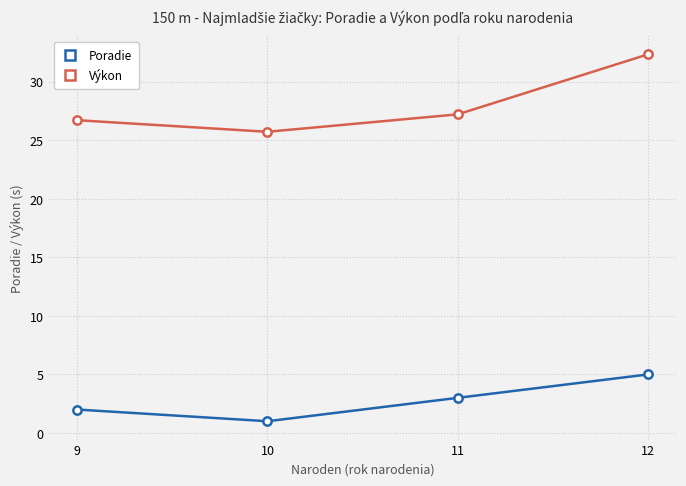

Is it true that Výkon equals 26.7 at 9?

True